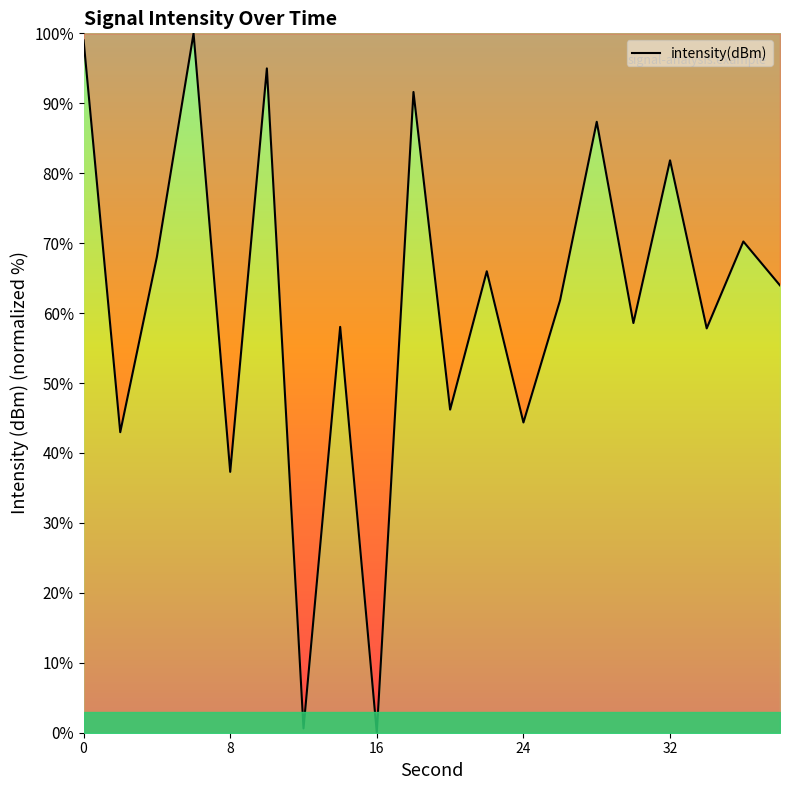

What is the difference between the maximum and minimum values?

100.0